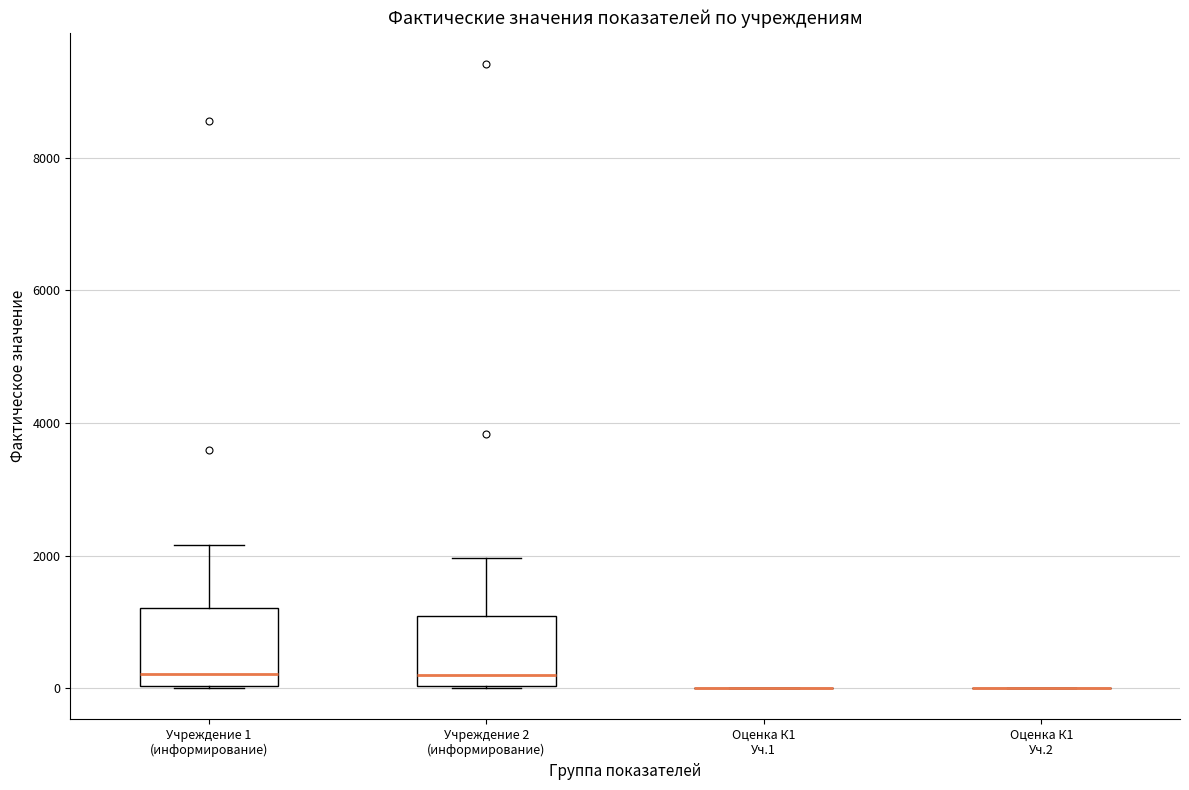

Reading left to right, transcribe this box plot: for each box, give where its median line is, the range the box spans, and where its two whiskers end, as read against the y-axis. The values are not printed on the chart, so give them approximately, as read against the axis.

Учреждение 1 (информирование): median 200, box 0 to 1200, whiskers 0 to 2200
Учреждение 2 (информирование): median 200, box 0 to 1000, whiskers 0 to 2000
Оценка К1 Уч.1: box collapsed to a line at 0, whiskers 0 to 0
Оценка К1 Уч.2: box collapsed to a line at 0, whiskers 0 to 0